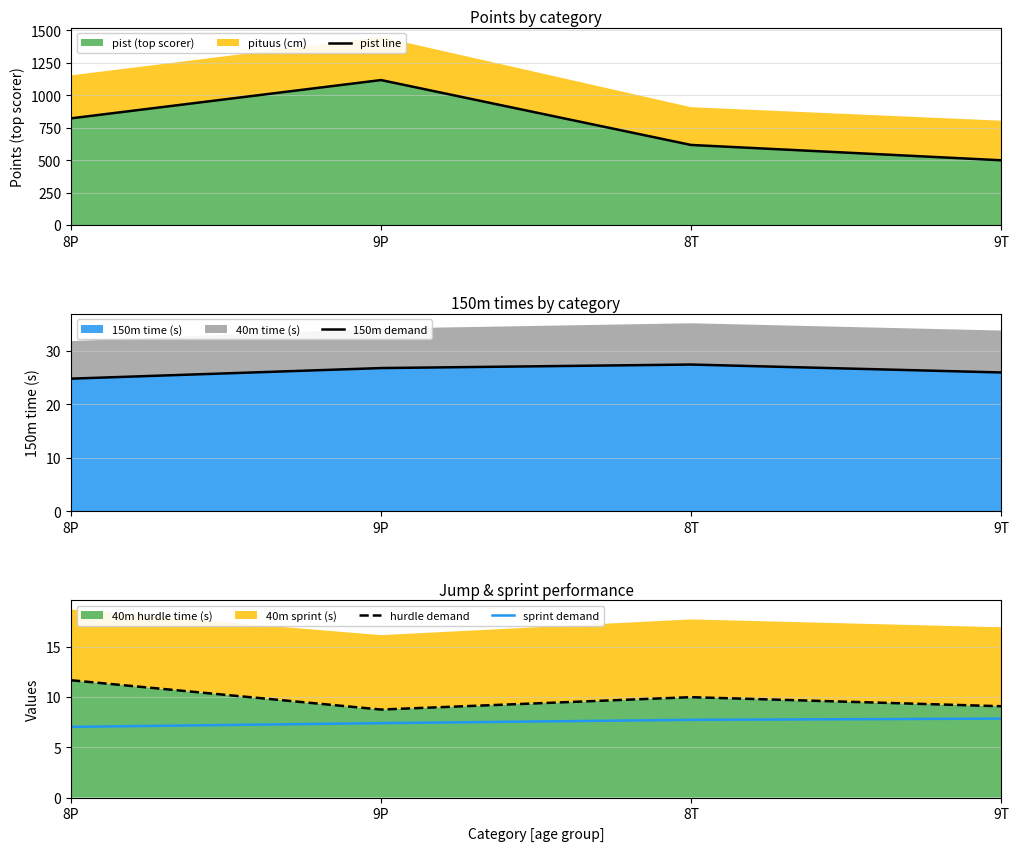

Is the value of hurdle demand at 8P greater than the value of sprint demand at 9P?

Yes